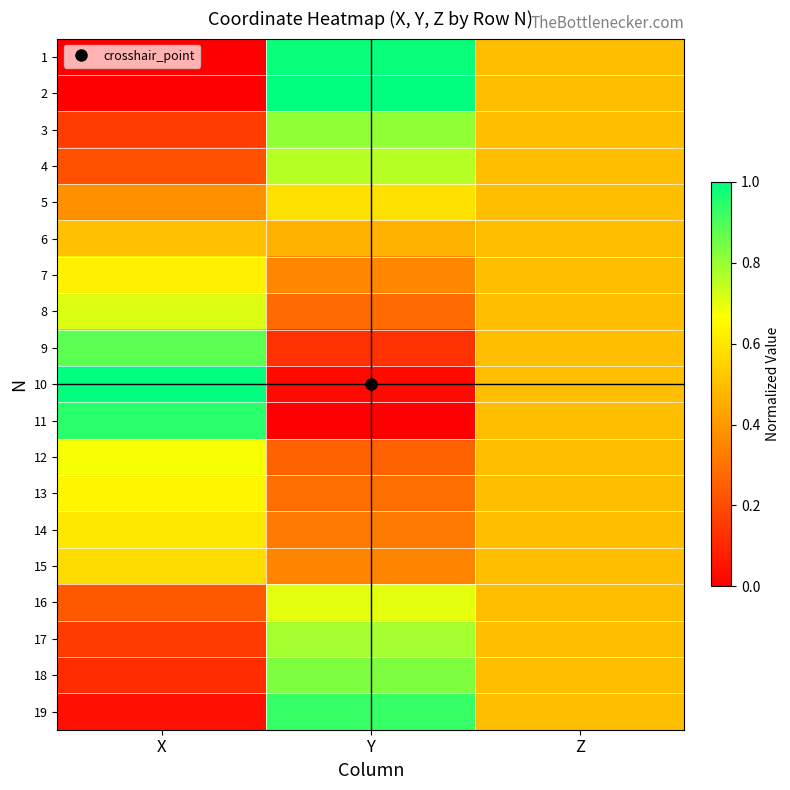

How many series are shown in this chart?

19